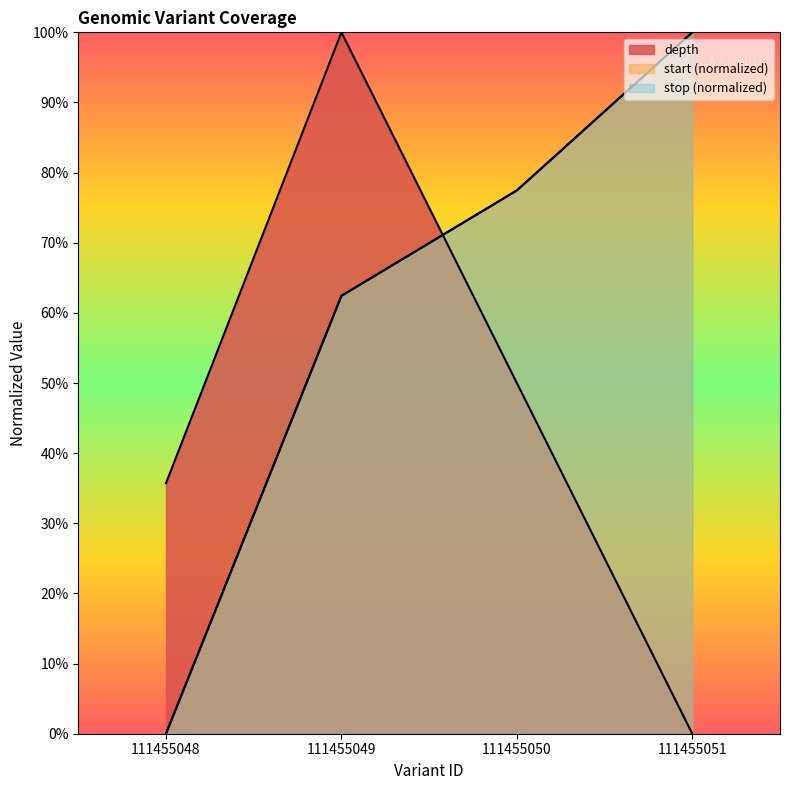

Where is stop nearest to the value 49?

111455049